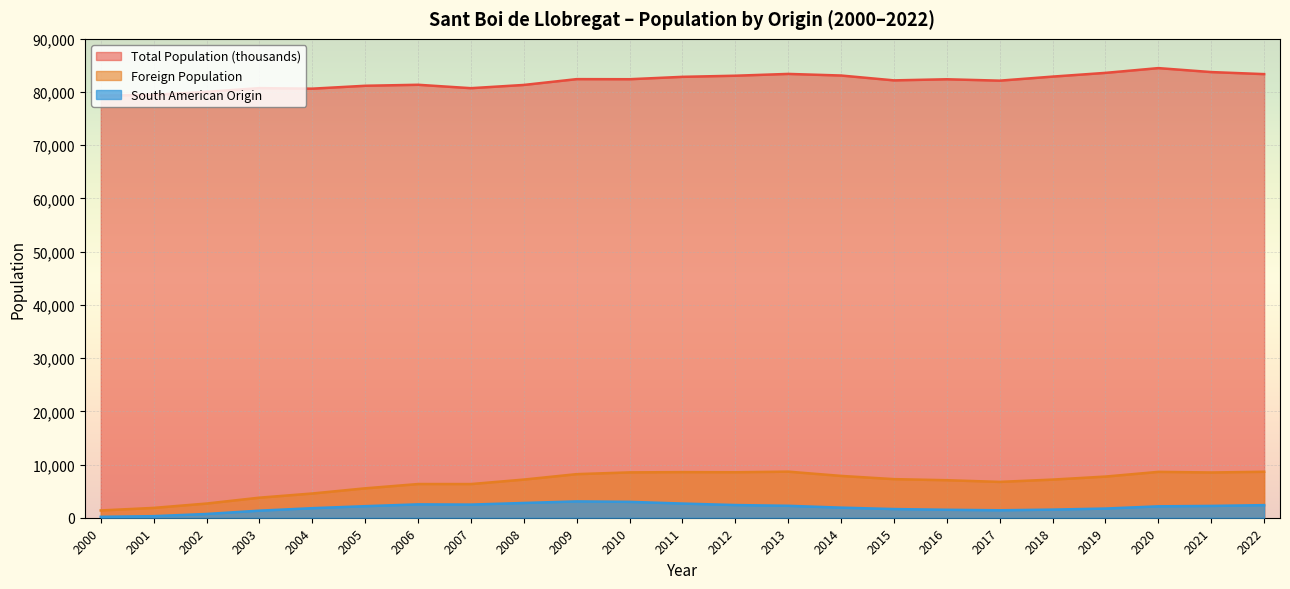

What is the difference between the second highest and minimum values in the Total Population (thousands) series?

4418